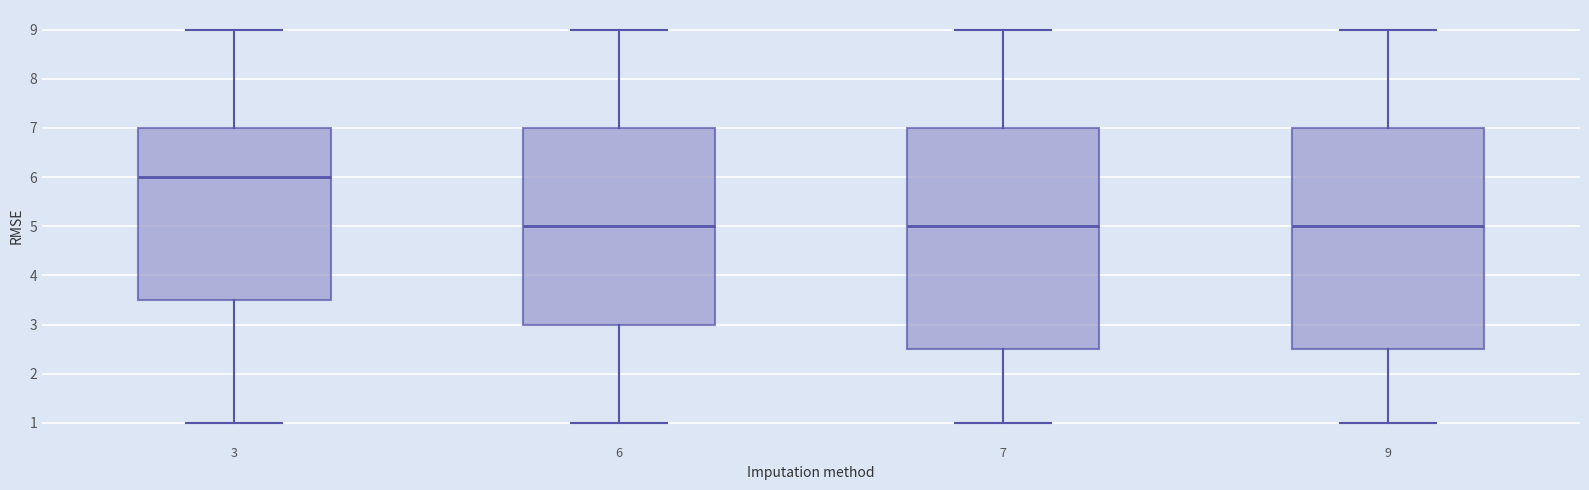

Reading left to right, read every box against the y-axis: the position of its median line, the range the box covers, and the ends of its whiskers. The values are not printed on the chart, so give them approximately, as read against the axis.

3: median 6.0, box 3.5 to 7.0, whiskers 1.0 to 9.0
6: median 5.0, box 3.0 to 7.0, whiskers 1.0 to 9.0
7: median 5.0, box 2.5 to 7.0, whiskers 1.0 to 9.0
9: median 5.0, box 2.5 to 7.0, whiskers 1.0 to 9.0